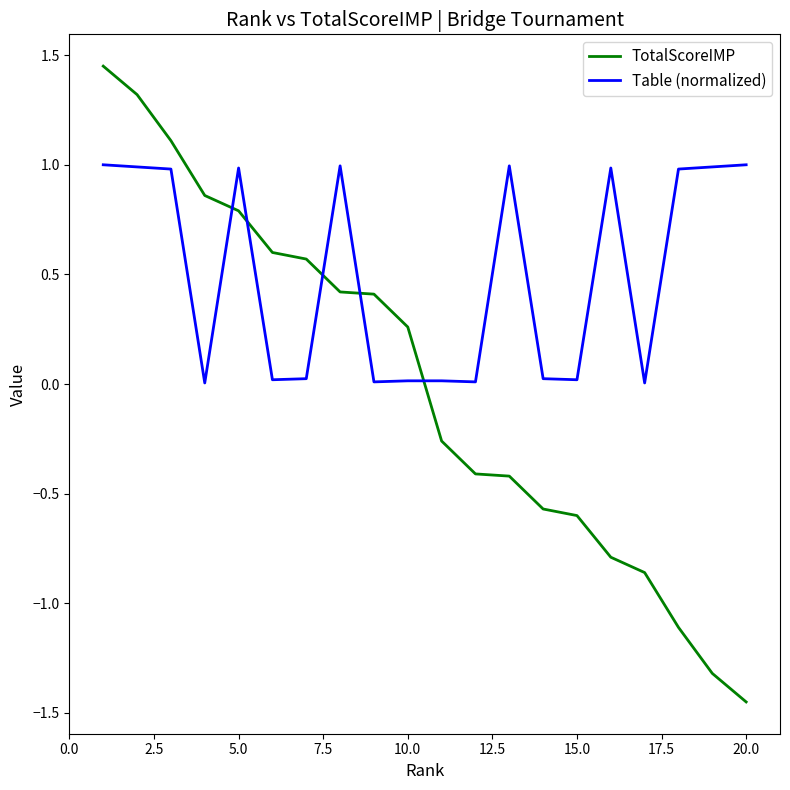

What is the difference between the second highest and second lowest values in the Table (normalized) series?

1.0